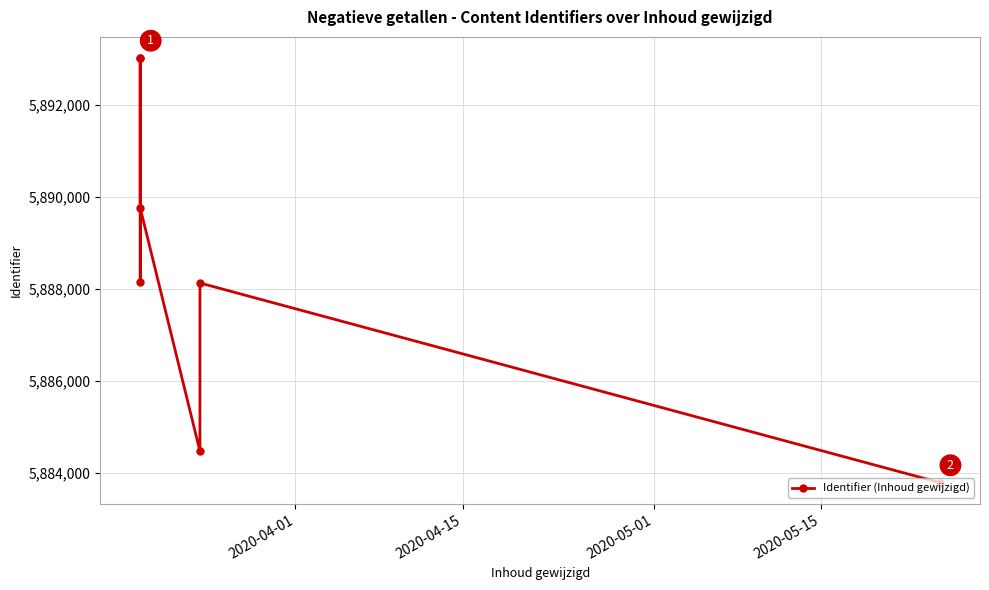

How many categories are shown in the chart?

7